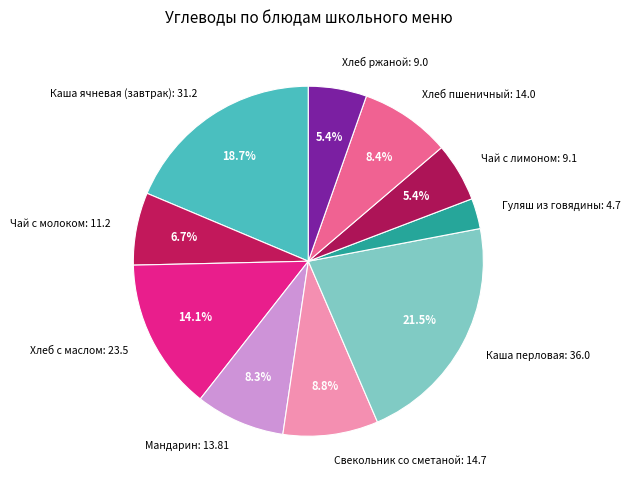

Which has a higher value, Каша ячневая (завтрак): 31.2 or Мандарин: 13.81?

Каша ячневая (завтрак): 31.2